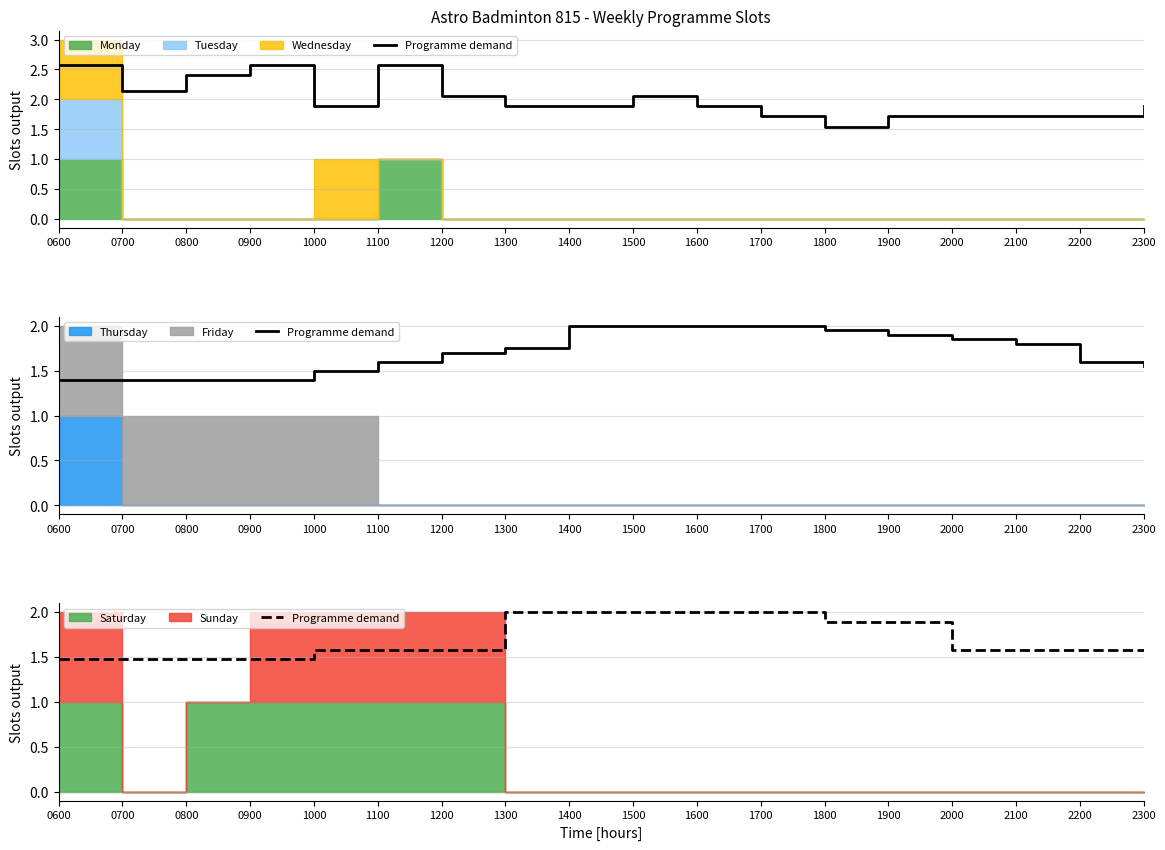

Approximately how many times larger is the value at 2200 compared to 0800?

1.1